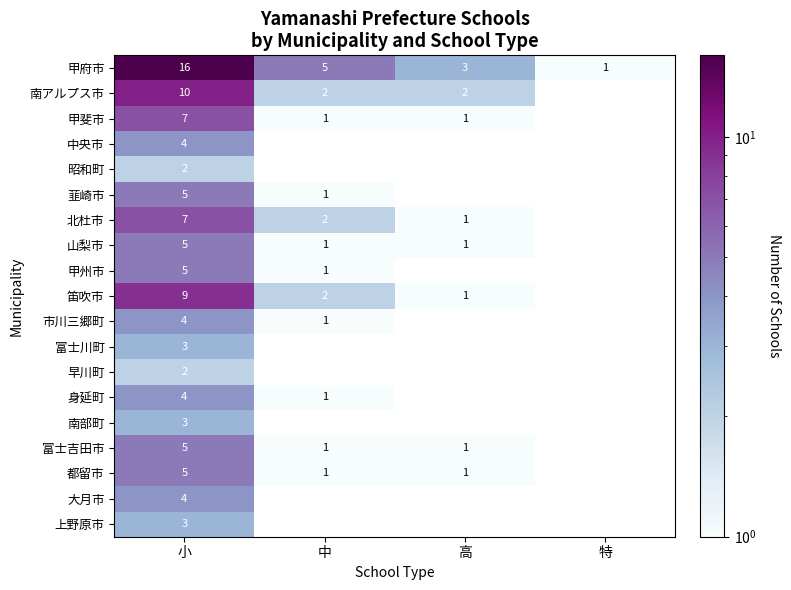

At how many categories does at least one series exceed 0?

4